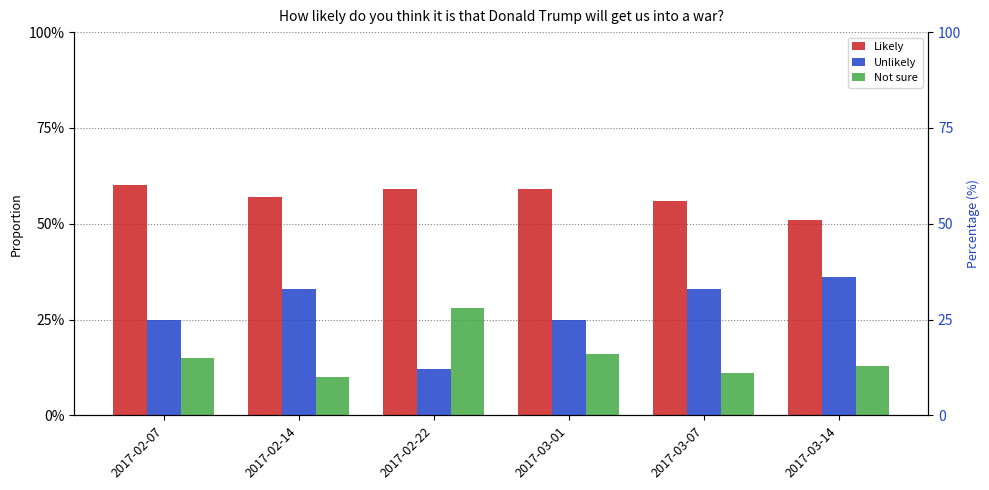

Reading left to right, list all the values displayed in this chart.

Likely: 0.6	0.6	0.6	0.6	0.6	0.5
Unlikely: 0.2	0.3	0.1	0.2	0.3	0.4
Not sure: 0.1	0.1	0.3	0.2	0.1	0.1